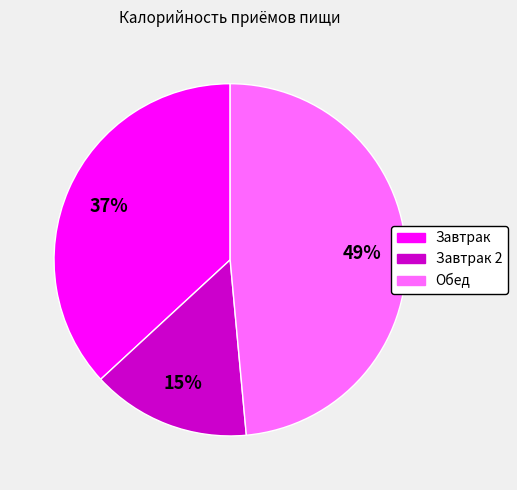

How many segments does this pie chart have?

3